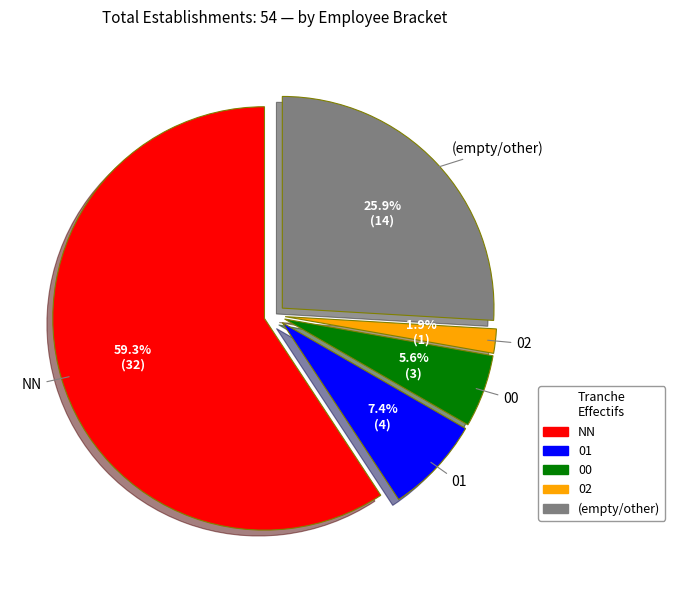

Count the number of slices in the pie.

5